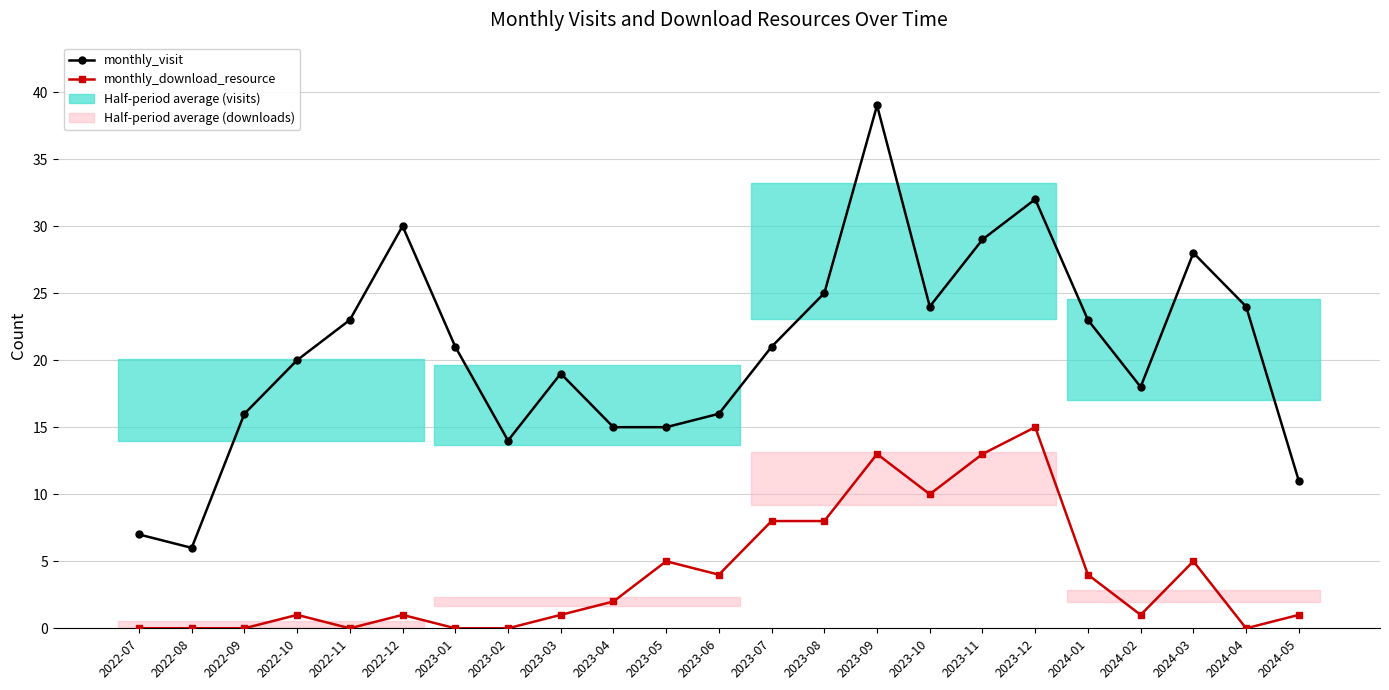

True or false: monthly_visit has more than 1 points higher than both neighbors.

True